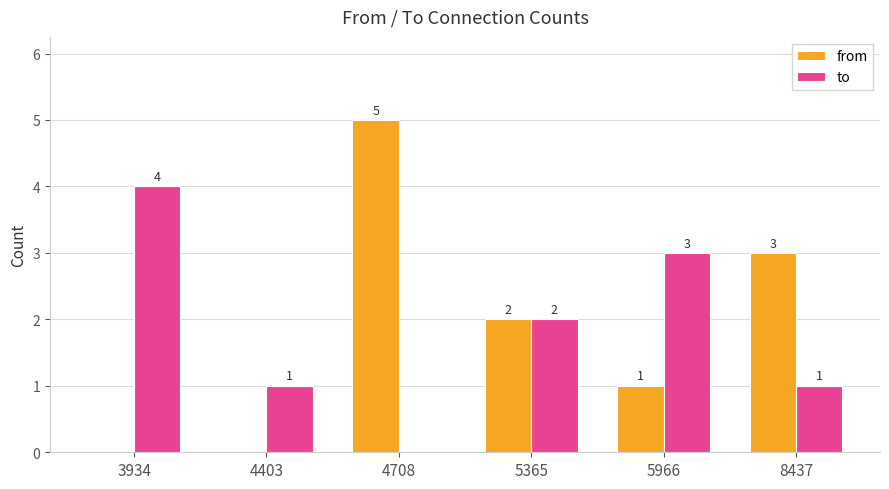

What is the average value of the to series?

2